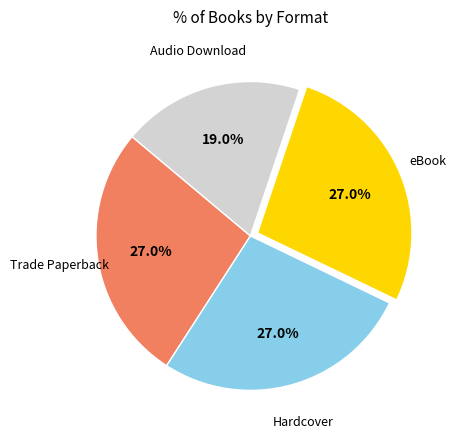

Does any single category account for the majority?

No